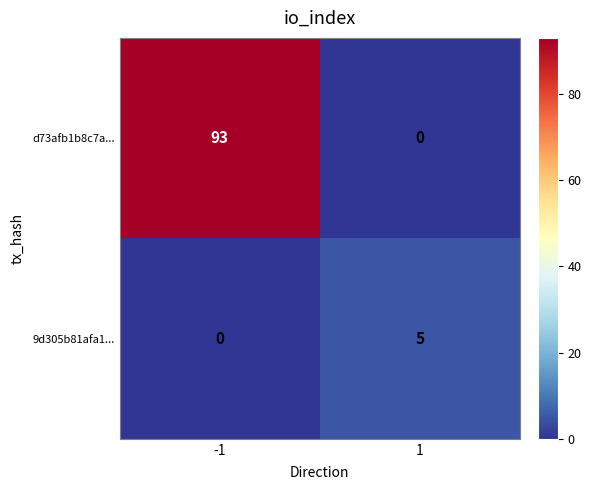

The 9d305b81afa1... series shows 5 at 1. True or false?

True